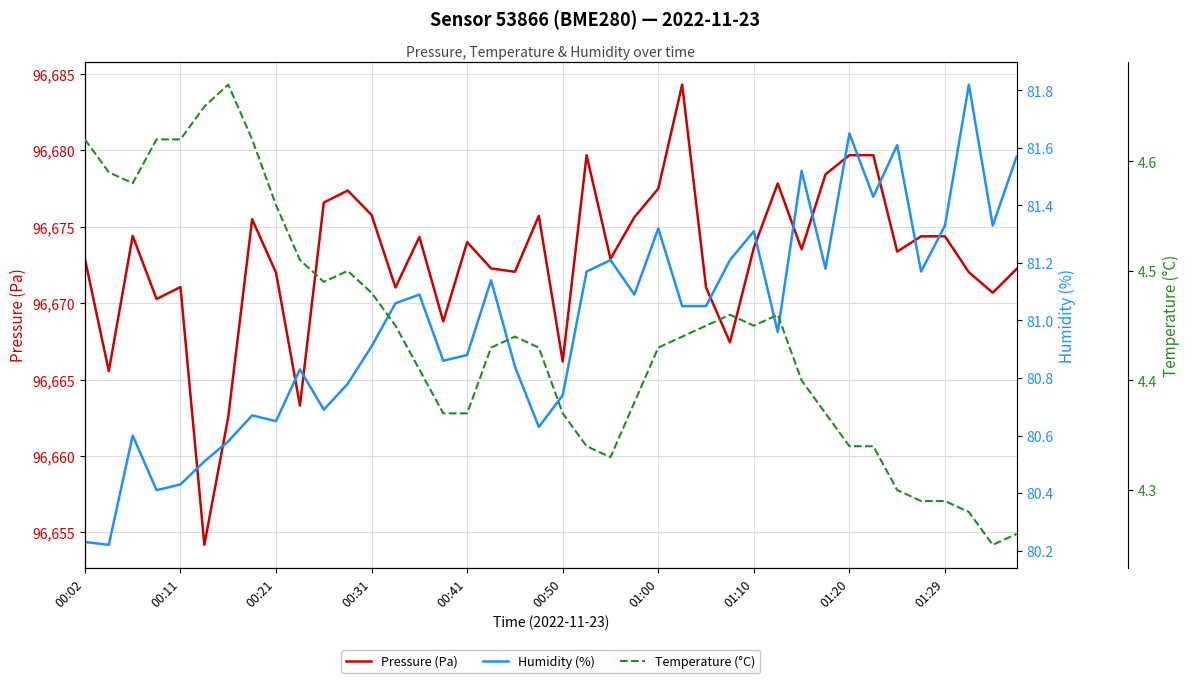

How many lines are shown in the chart?

3